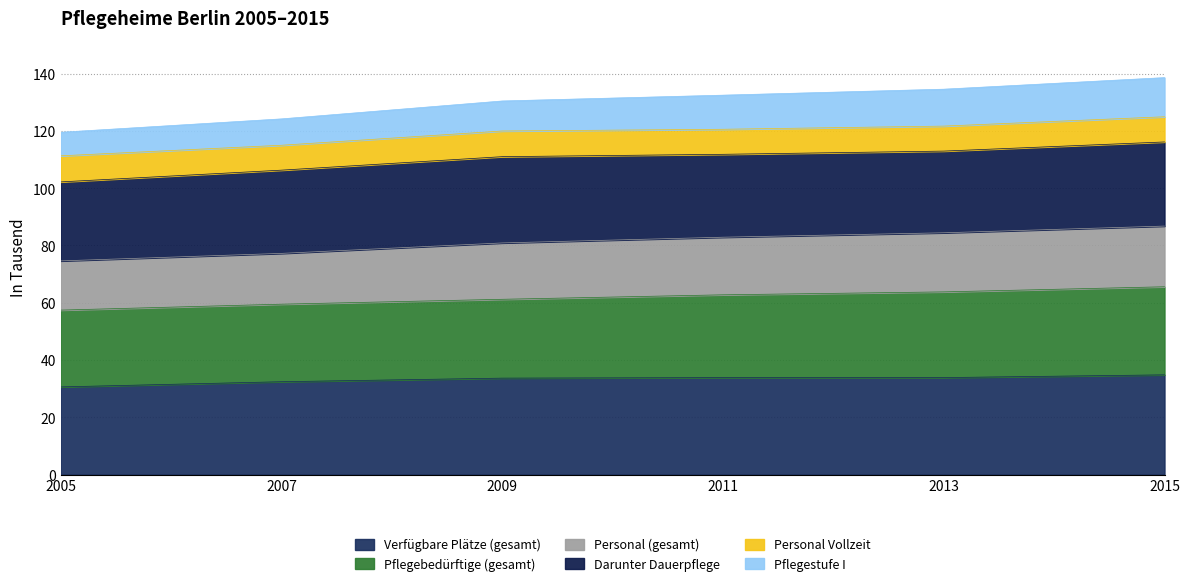

What is the total value across all series at 2011?

132.4